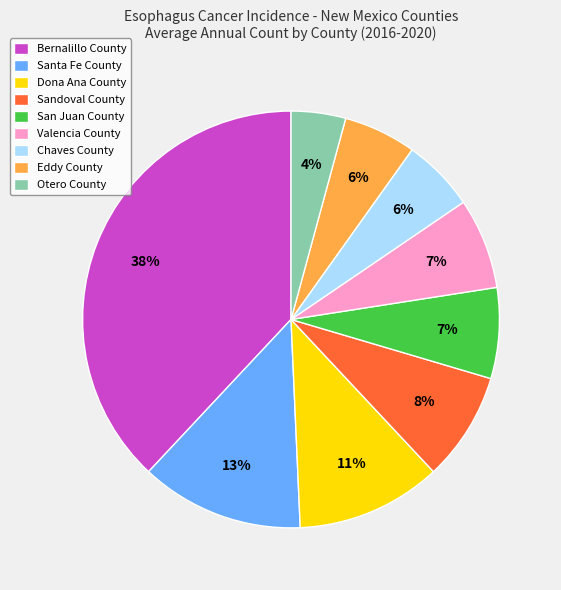

The Santa Fe County slice represents 26% of the pie. True or false?

False